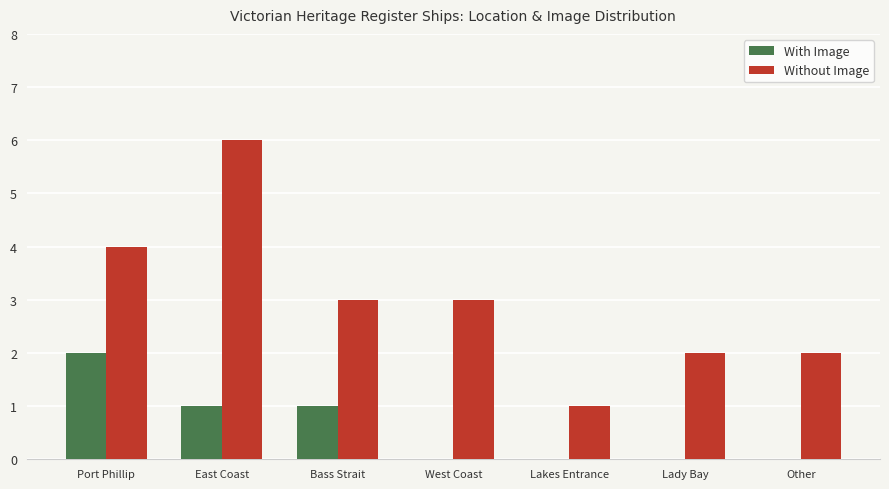

What is the sum of all Without Image values?

21